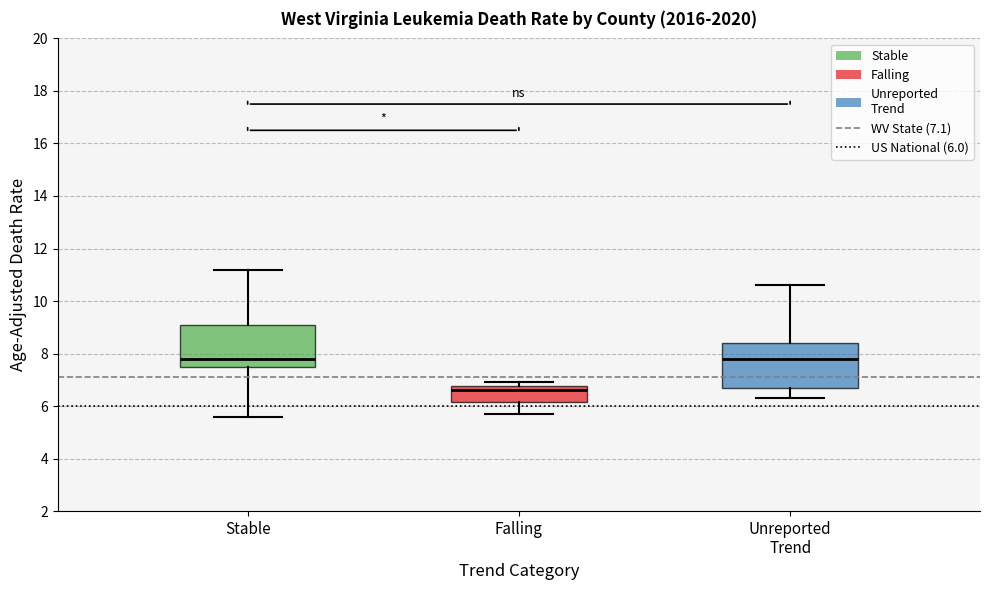

Where does the median line of the box for Stable sit on the y-axis? The values are not printed on the chart, so give them approximately, as read against the axis.

7.8